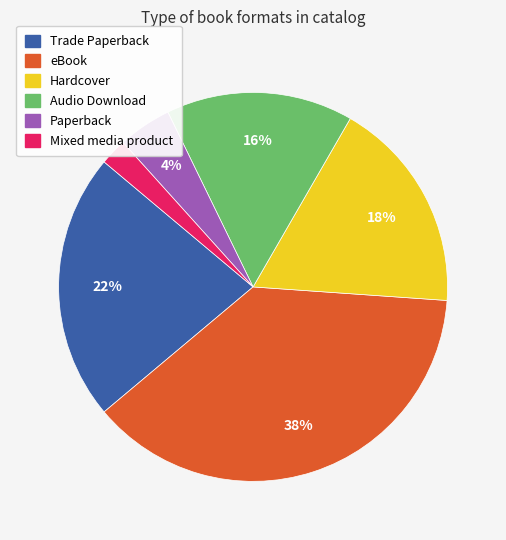

To the nearest percent, what percentage of the pie is Hardcover?

18%